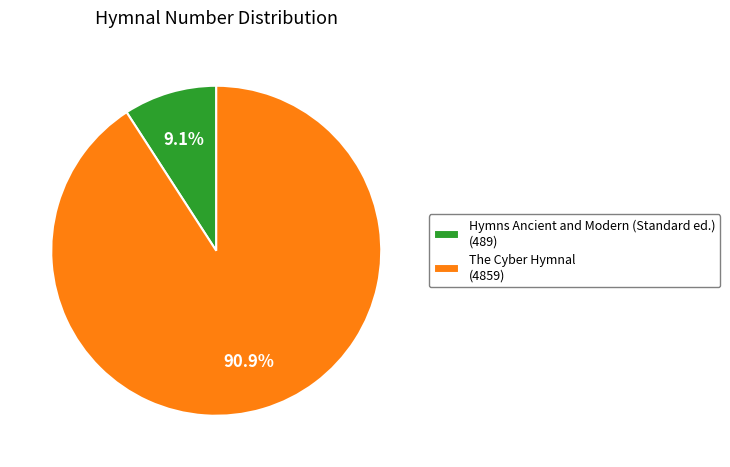

Which category has the biggest portion of the pie?

The Cyber Hymnal